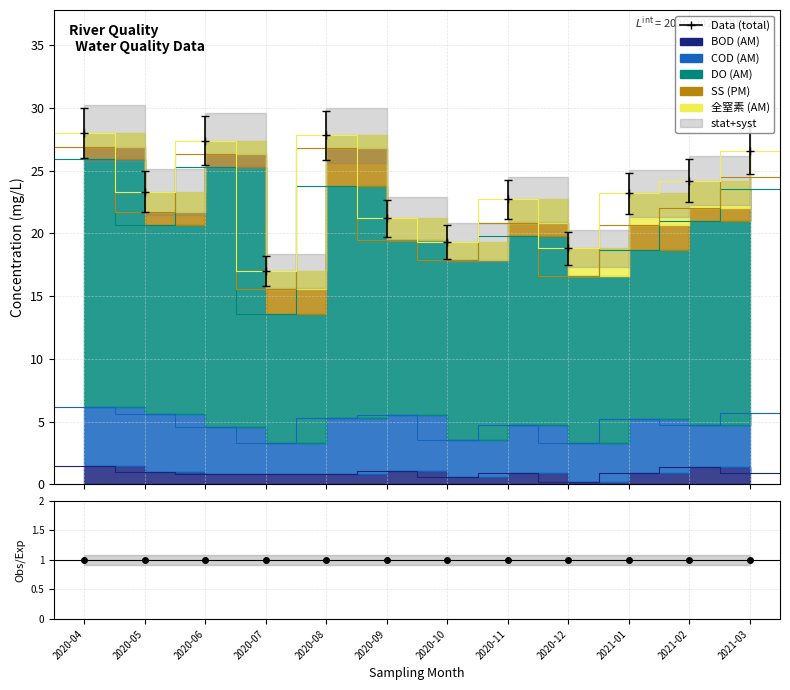

What is the label of the 3rd point from the right?

2021-01